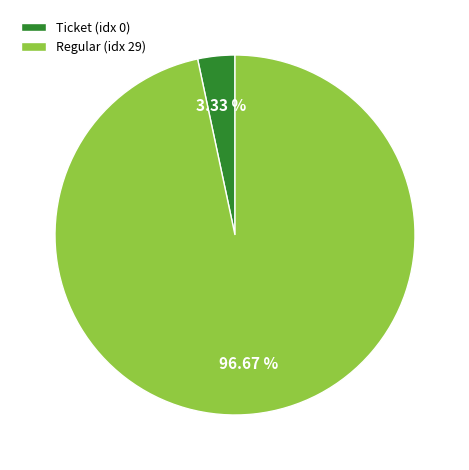

Does Ticket (idx 0) account for over 50% of the chart?

No